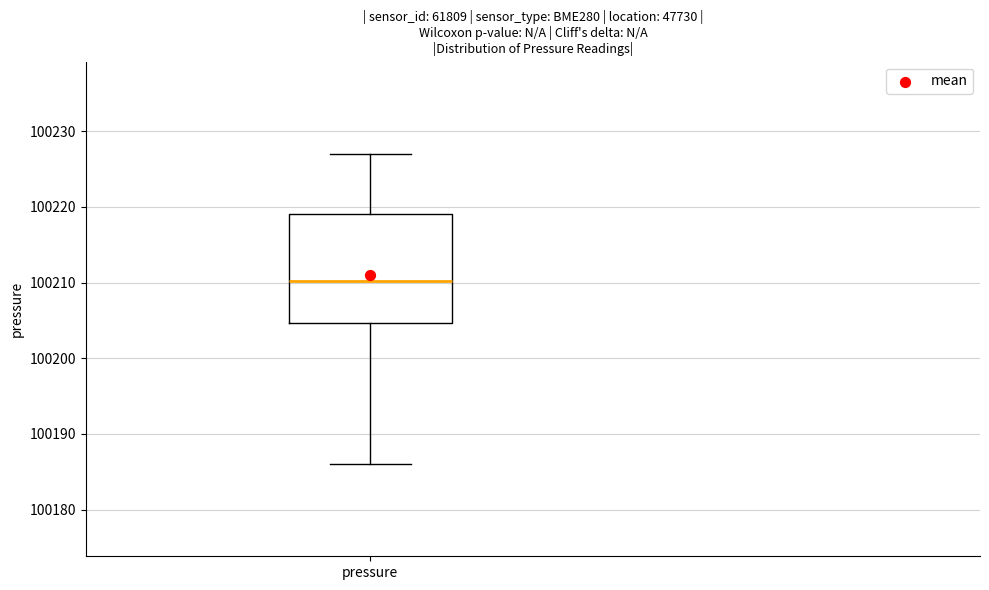

Transcribe this box plot: give where the median line is, the range the box spans, and where the two whiskers end, as read against the y-axis. The values are not printed on the chart, so give them approximately, as read against the axis.

median 100210, box 100205 to 100219, whiskers 100186 to 100227